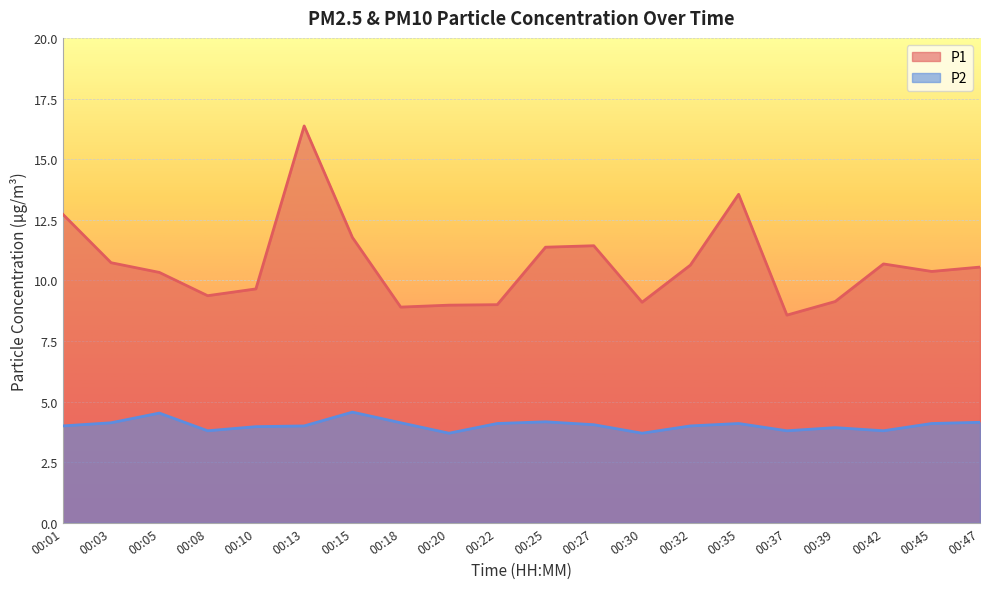

Which label corresponds to the largest value in the chart?

00:13